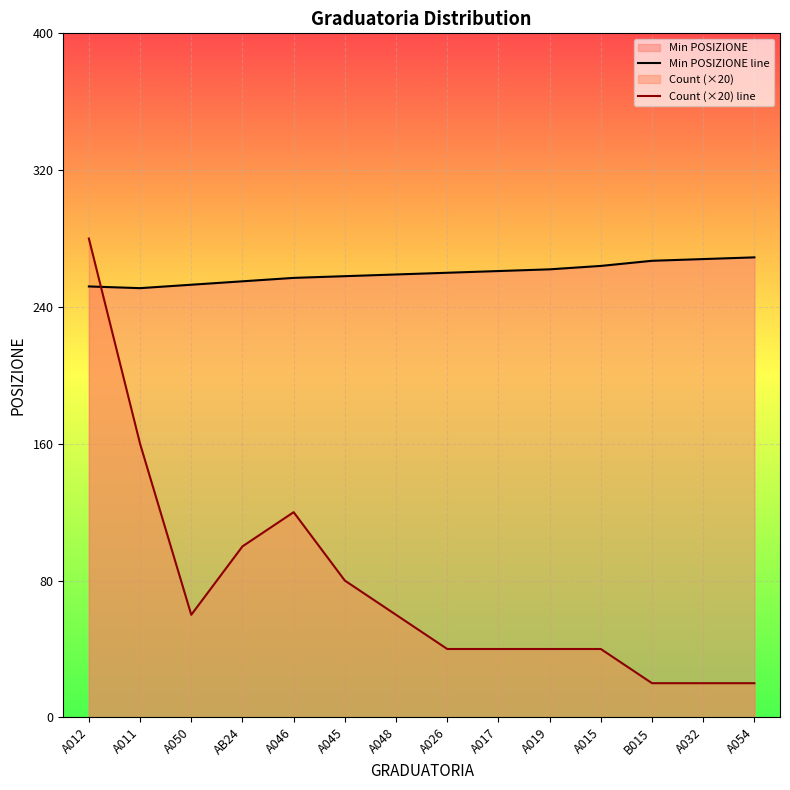

Which series has the largest total across all categories?

Min POSIZIONE line